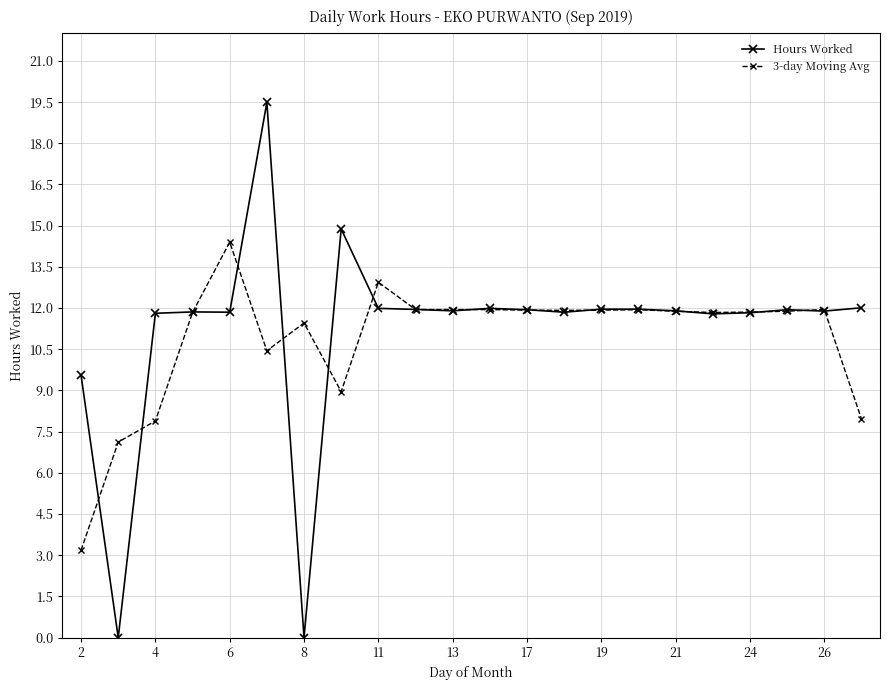

True or false: Hours Worked has more than 0 interior local peaks.

True